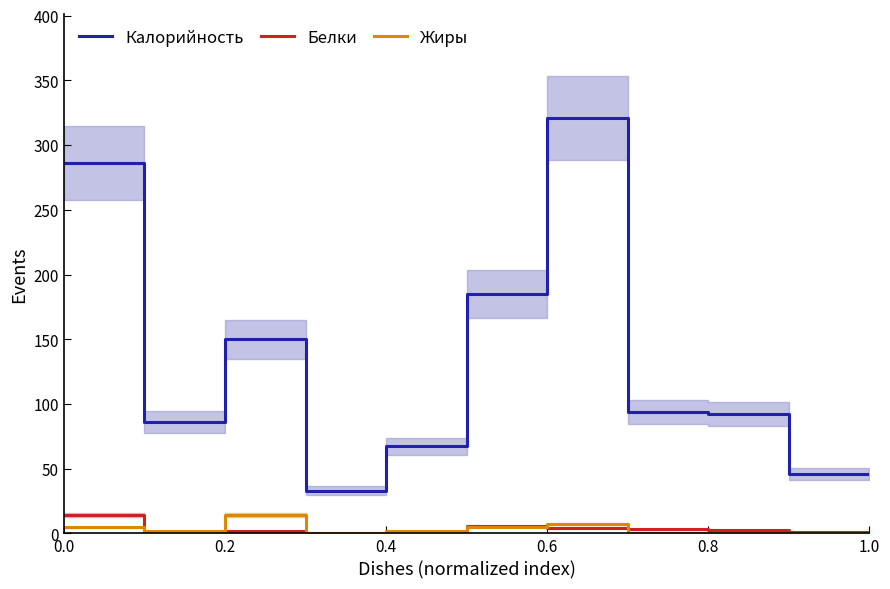

True or false: Калорийность and Белки intersect in this chart.

False